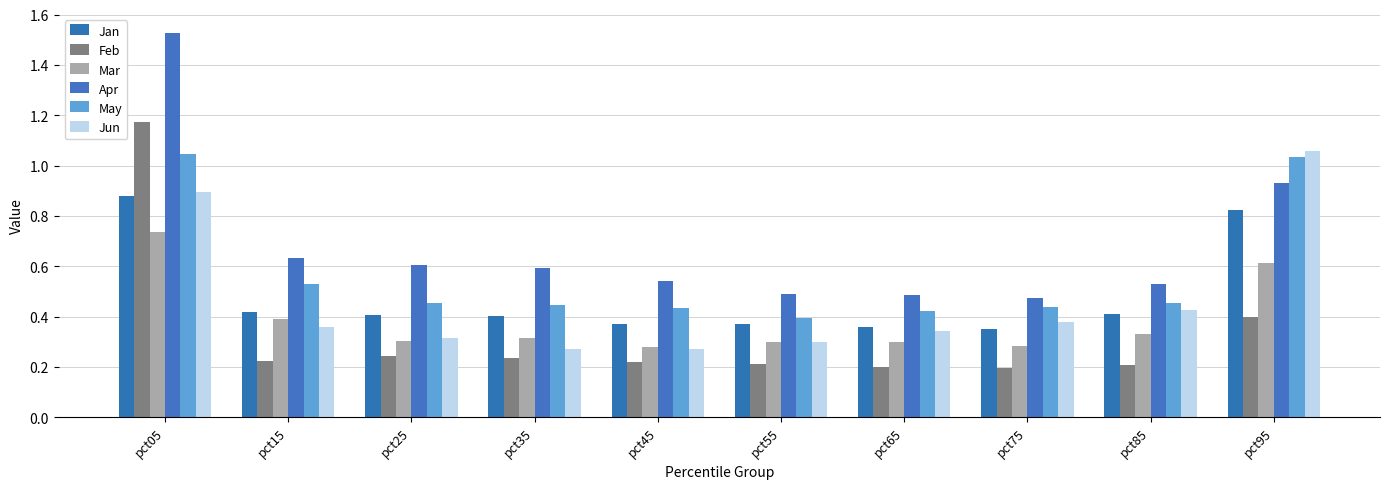

What is the difference between the maximum and minimum values in the Jan series?

0.5